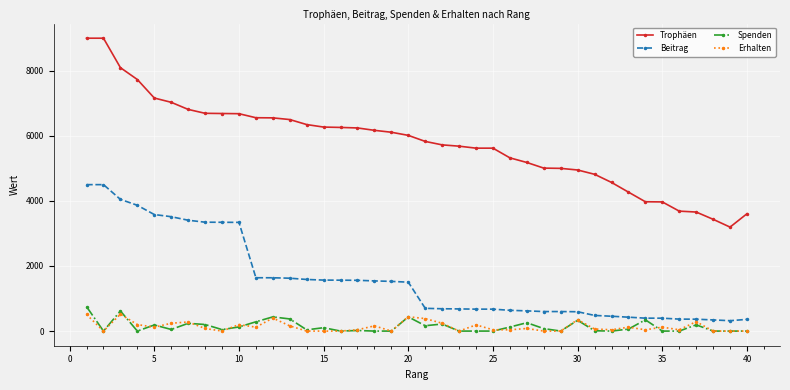

True or false: Spenden has more than 1 points higher than both neighbors.

True